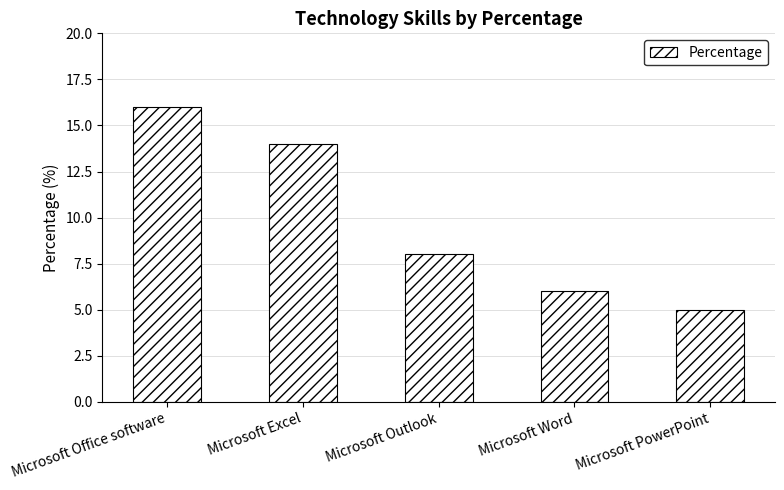

What is the label of the 4th bar from the right?

Microsoft Excel